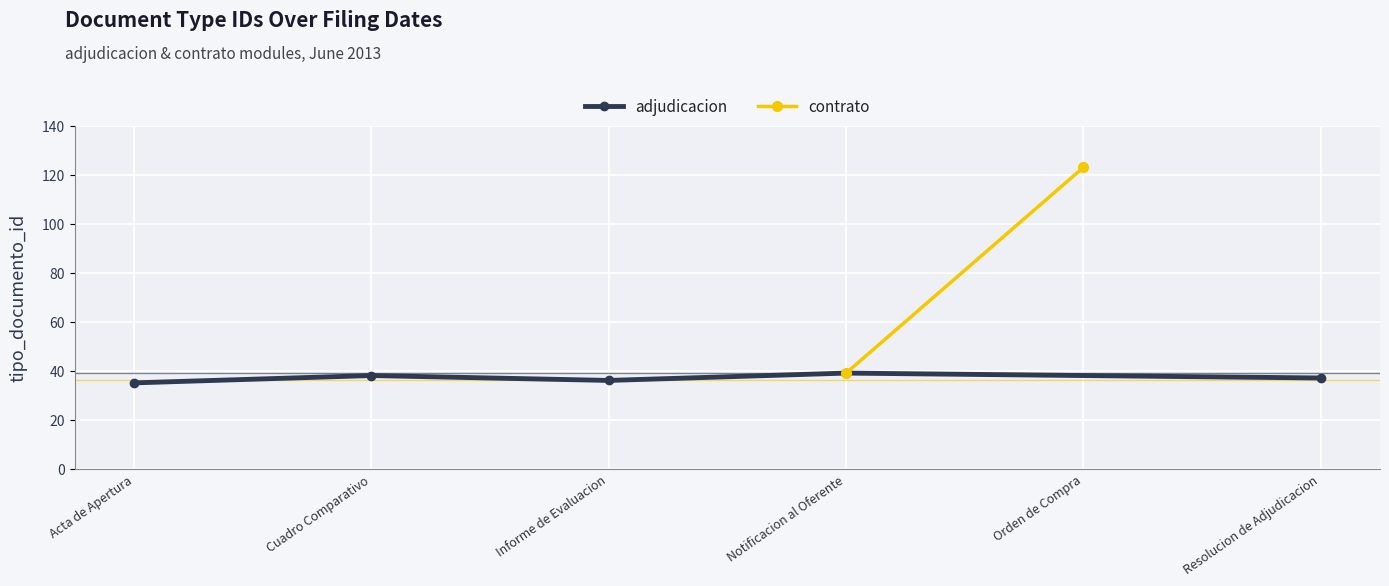

The value of adjudicacion at Cuadro Comparativo is 25. True or false?

False